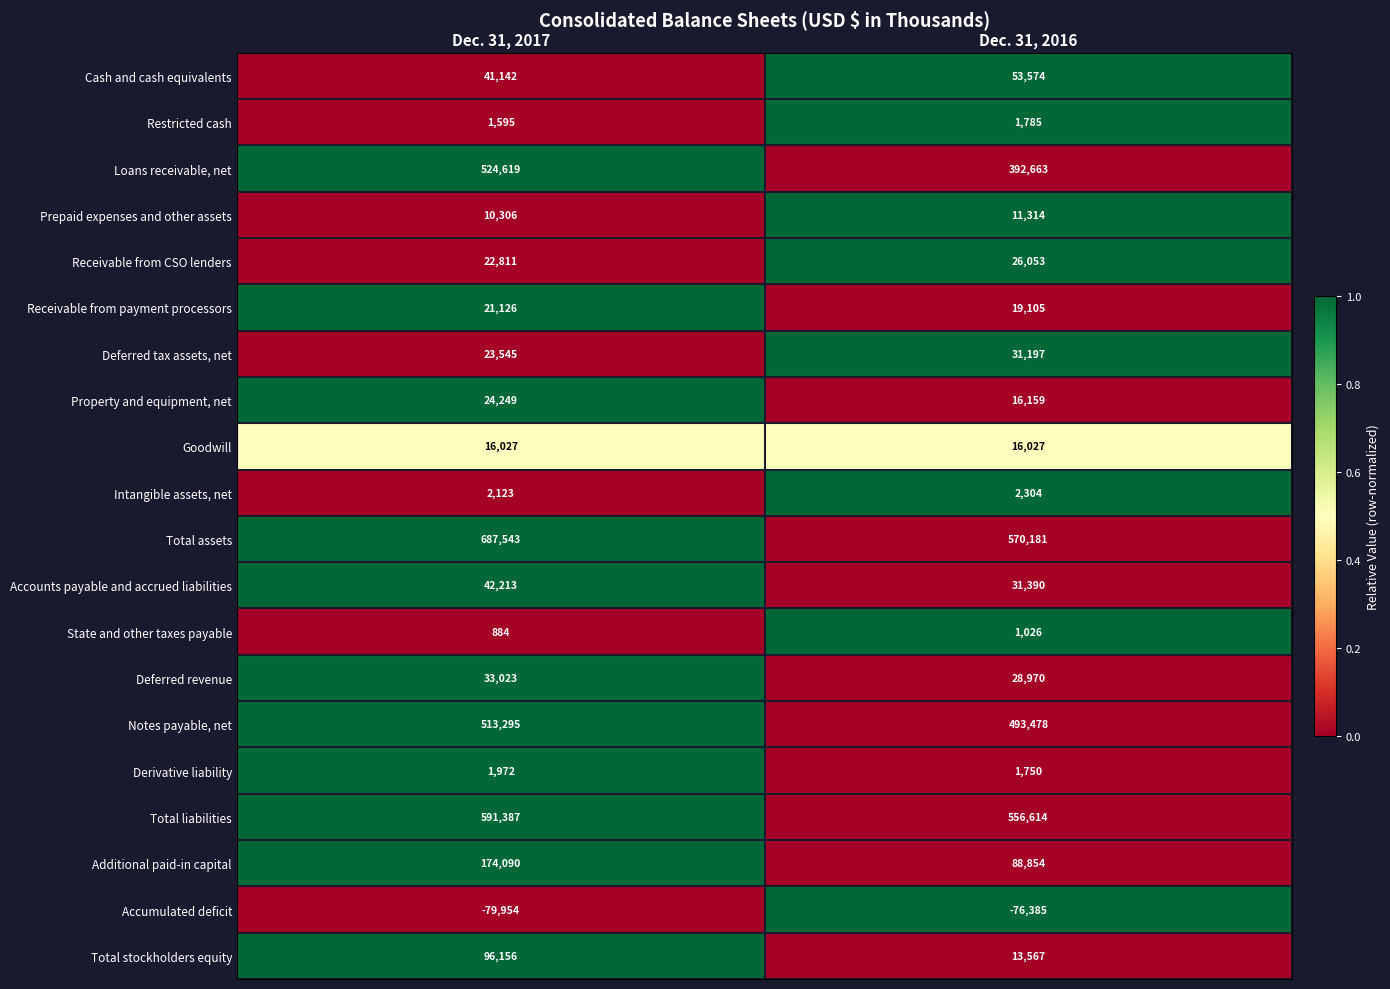

Is it true that State and other taxes payable equals 884 at Dec. 31, 2017?

True